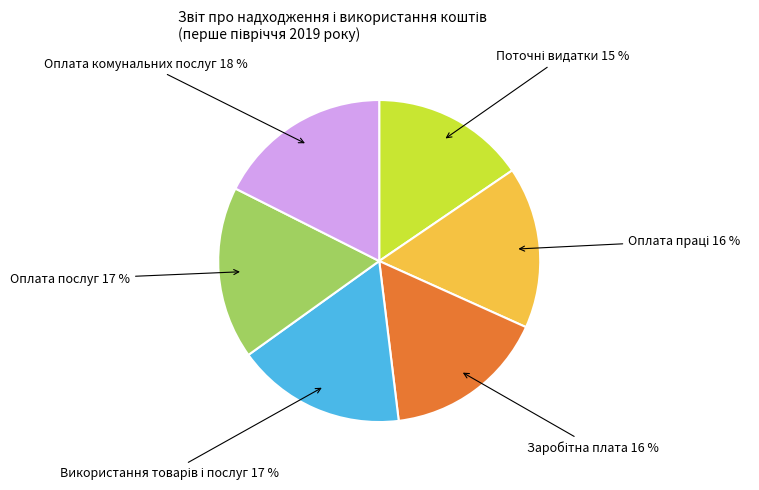

To the nearest percent, what is the average slice percentage?

17%